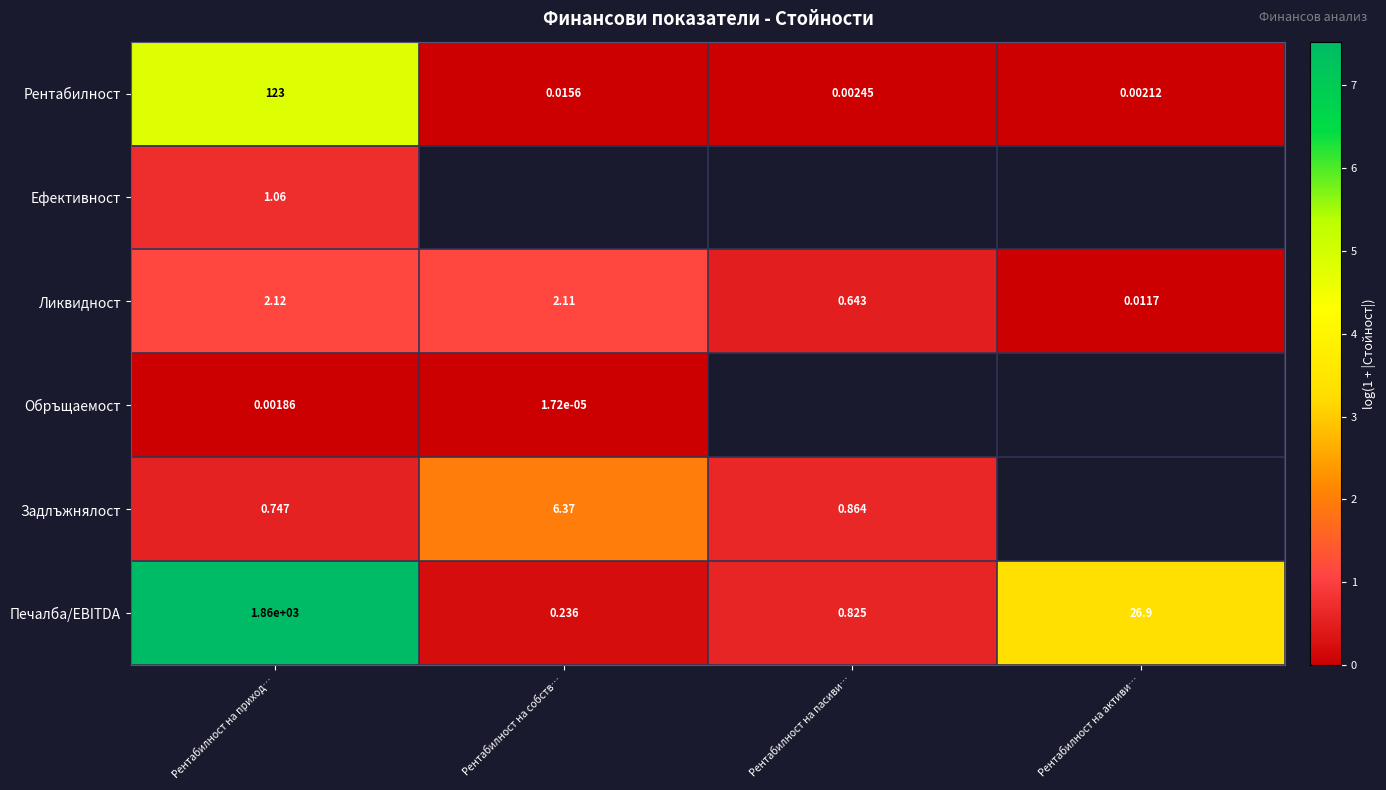

At which label does Ликвидност first exceed 2?

Рентабилност на приход…